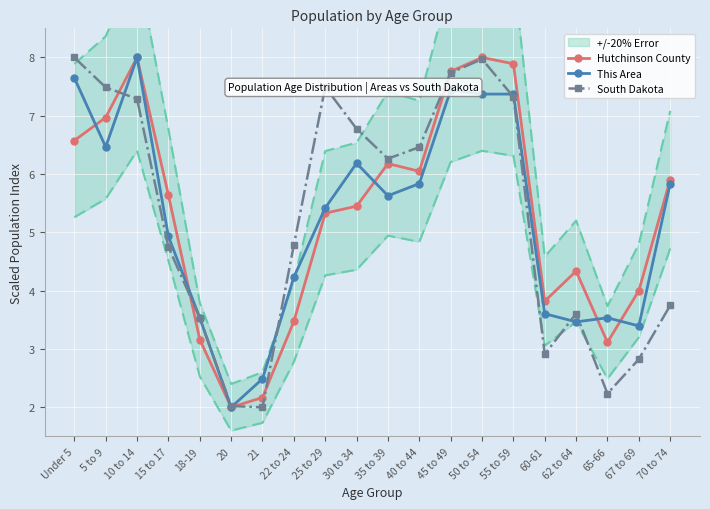

What is the spread (max minus min) of values at 62 to 64?

0.9